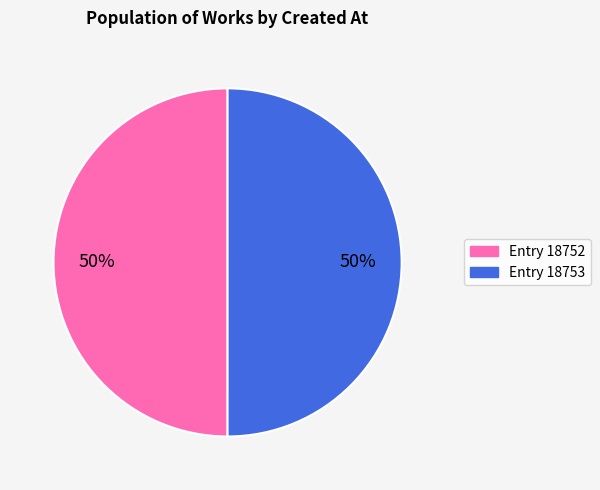

True or false: Entry 18753 accounts for 38% of the total.

False